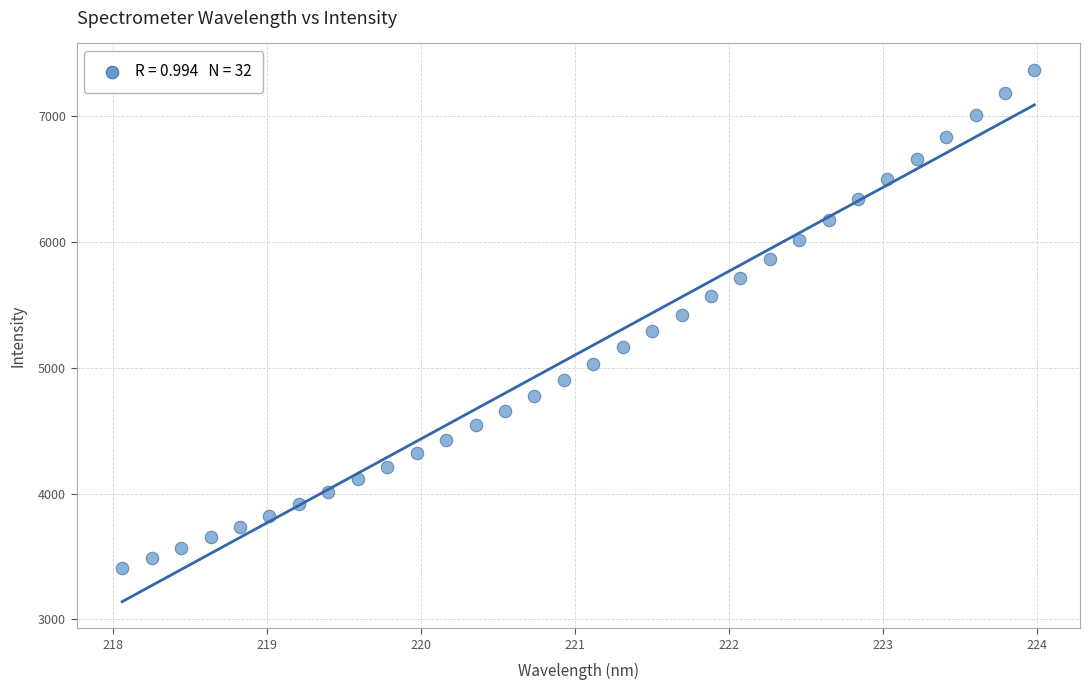

What is the range of X values (max minus min)?

5.9